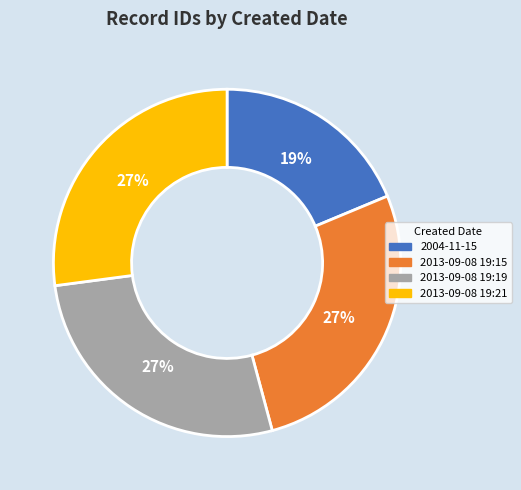

How many slices are in this pie chart?

4